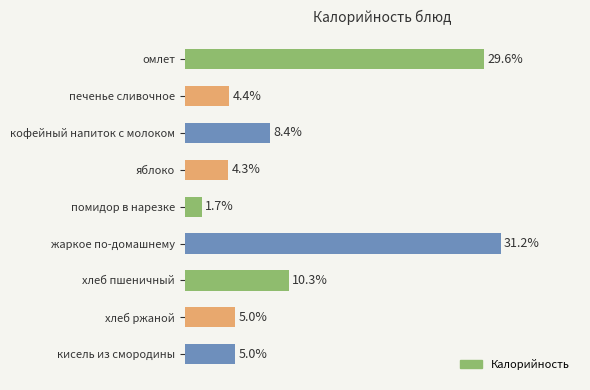

Does the chart contain any negative values?

No